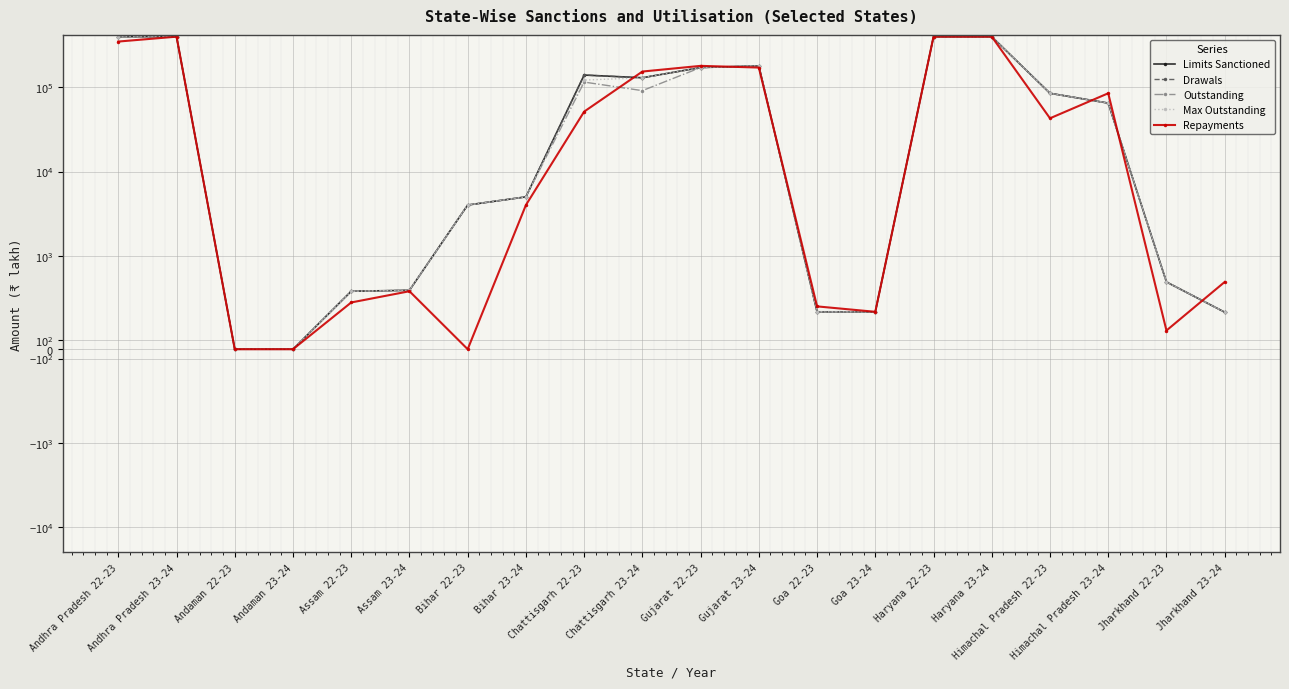

What is the sum of all Max Outstanding values?

2366020